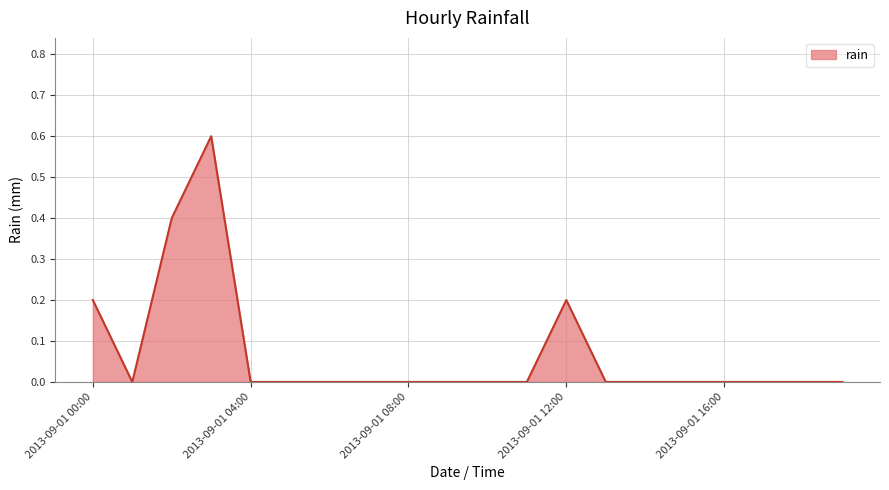

What is the maximum value shown in the chart?

0.6